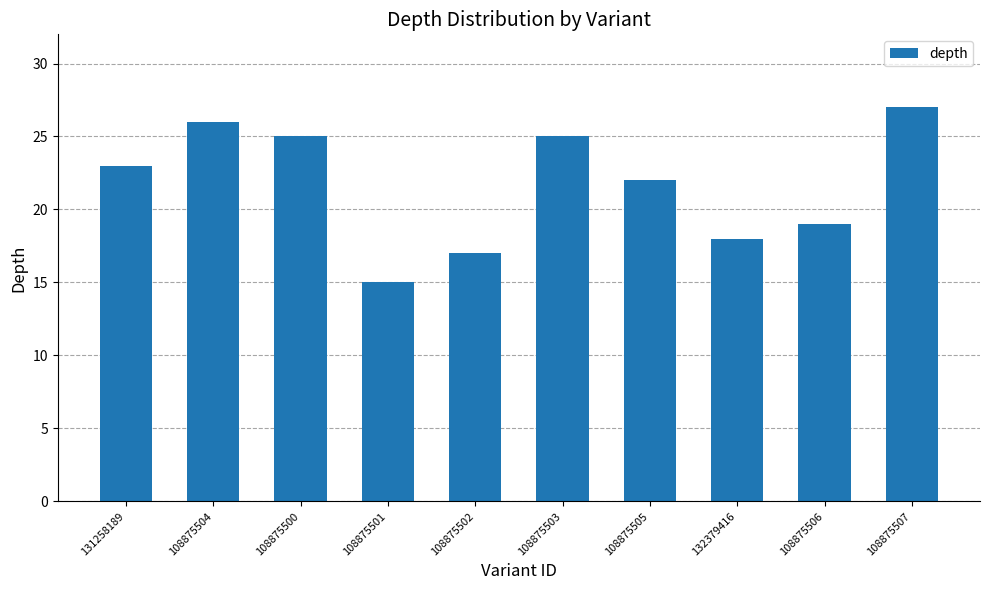

What is the difference between the values at 108875501 and 108875504?

11